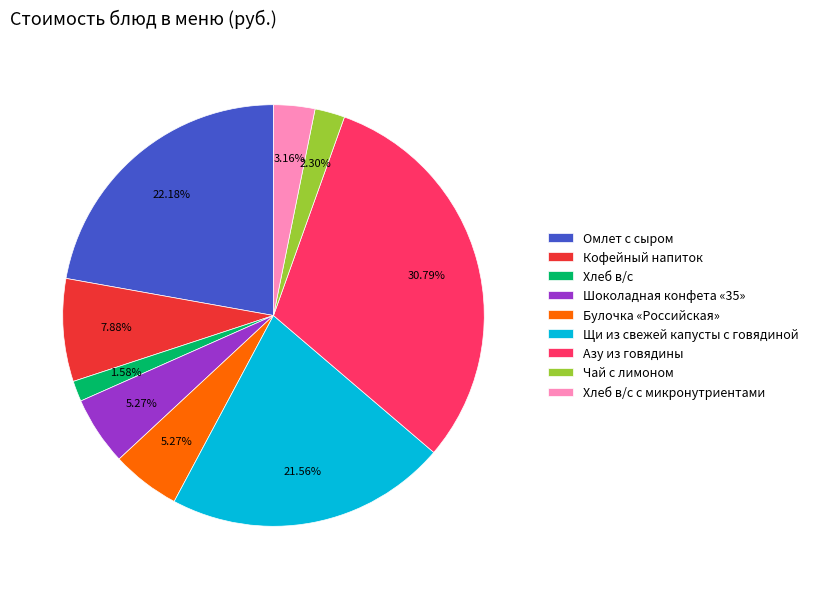

Is Хлеб в/с the majority of the pie?

No